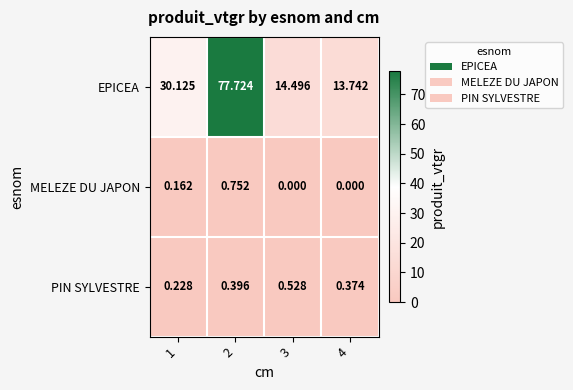

Between 1 and 3, which series saw the biggest shift?

EPICEA